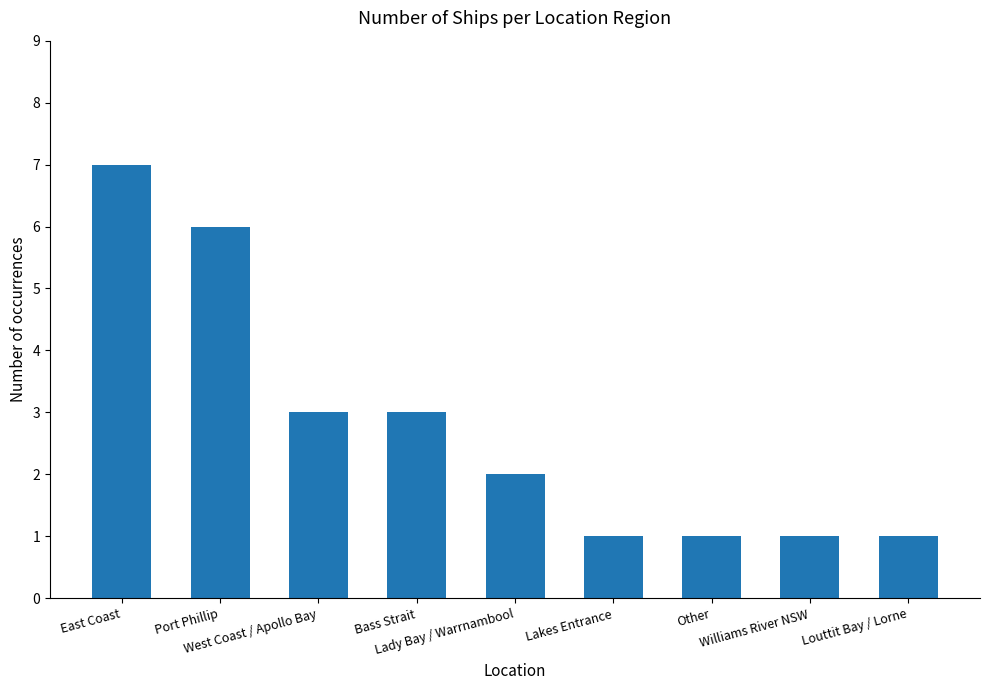

Approximately how many times larger is the value at Other compared to Lady Bay / Warrnambool?

0.5